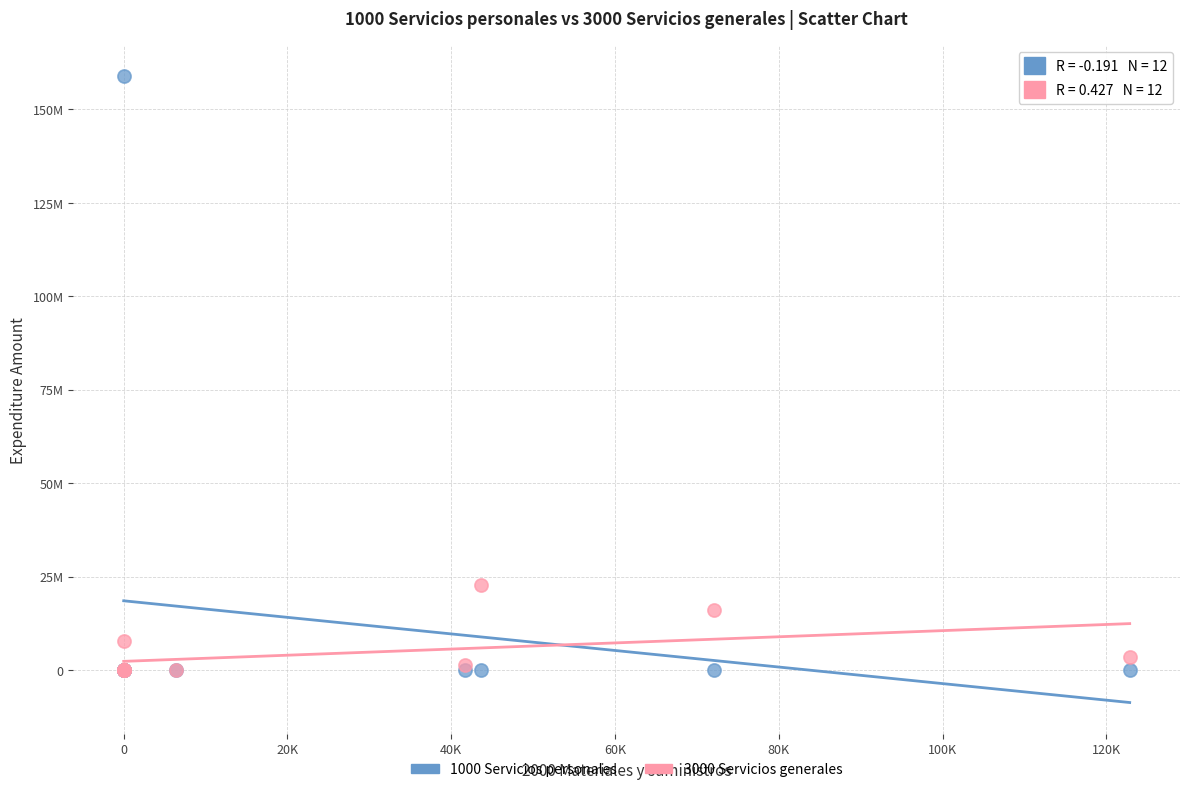

What are all the series names shown in the legend?

1000 Servicios personales, 3000 Servicios generales